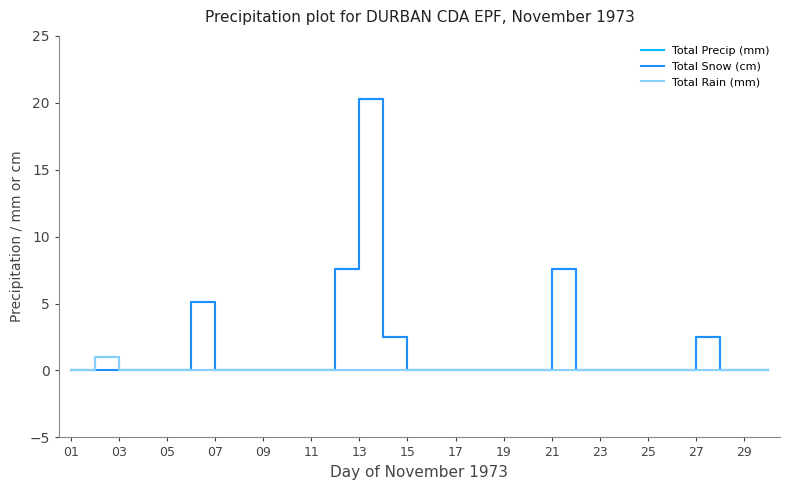

What is the maximum value shown in the chart?

20.3